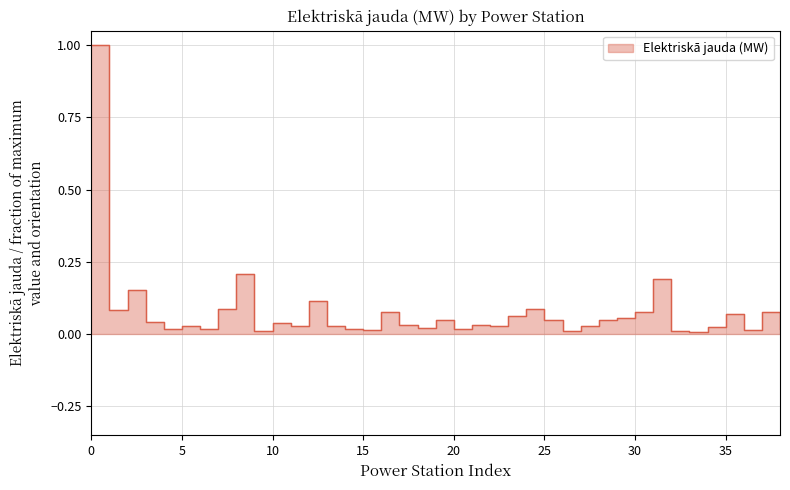

Is it true that the value at Cieceres HES is 0.0?

False